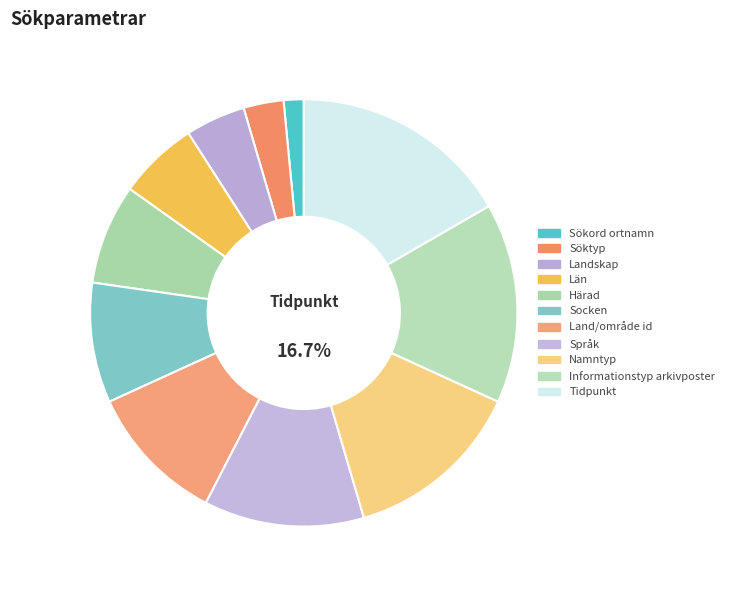

Which slice is the largest?

Tidpunkt